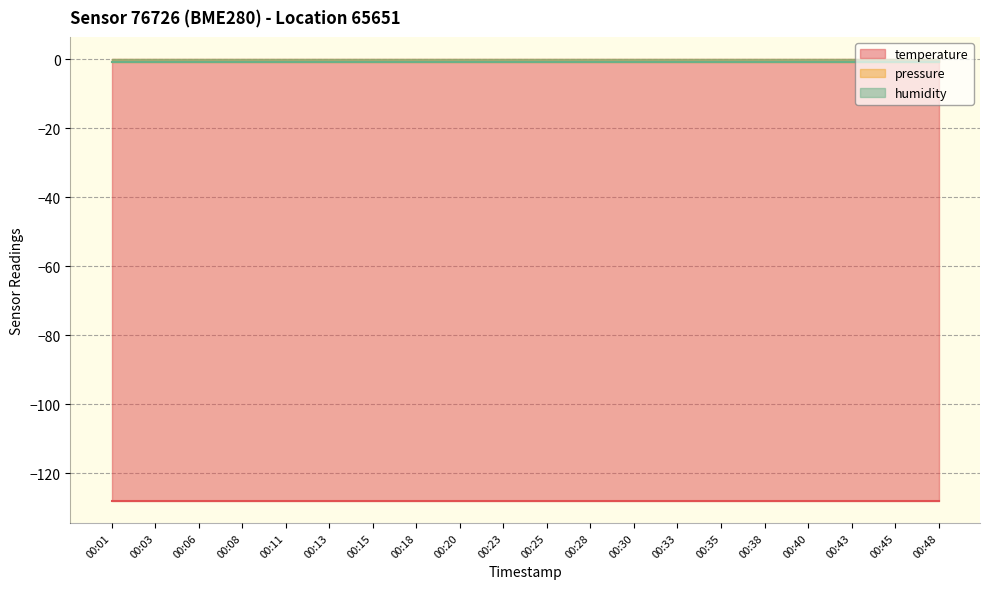

Reading right to left, list all the values displayed in this chart.

temperature: 00:48=-128	00:45=-128	00:43=-128	00:40=-128	00:38=-128	00:35=-128	00:33=-128	00:30=-128	00:28=-128	00:25=-128	00:23=-128	00:20=-128	00:18=-128	00:15=-128	00:13=-128	00:11=-128	00:08=-128	00:06=-128	00:03=-128	00:01=-128
pressure: 00:48=-1	00:45=-1	00:43=-1	00:40=-1	00:38=-1	00:35=-1	00:33=-1	00:30=-1	00:28=-1	00:25=-1	00:23=-1	00:20=-1	00:18=-1	00:15=-1	00:13=-1	00:11=-1	00:08=-1	00:06=-1	00:03=-1	00:01=-1
humidity: 00:48=-1	00:45=-1	00:43=-1	00:40=-1	00:38=-1	00:35=-1	00:33=-1	00:30=-1	00:28=-1	00:25=-1	00:23=-1	00:20=-1	00:18=-1	00:15=-1	00:13=-1	00:11=-1	00:08=-1	00:06=-1	00:03=-1	00:01=-1